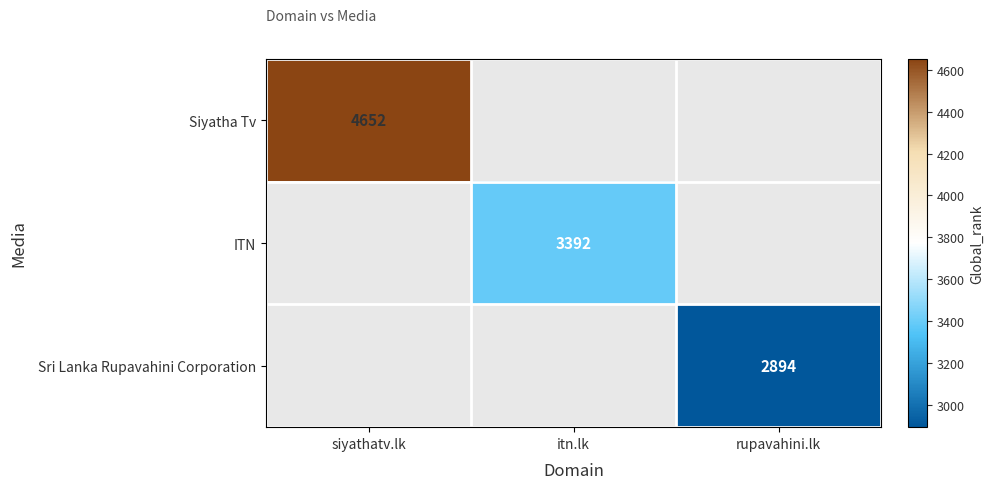

At which category does the chart reach its minimum across all series?

rupavahini.lk